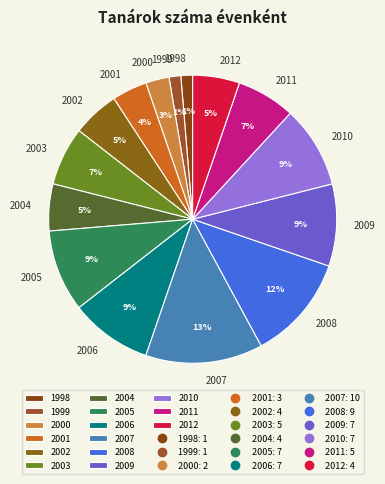

Is 2008 the majority of the pie?

No